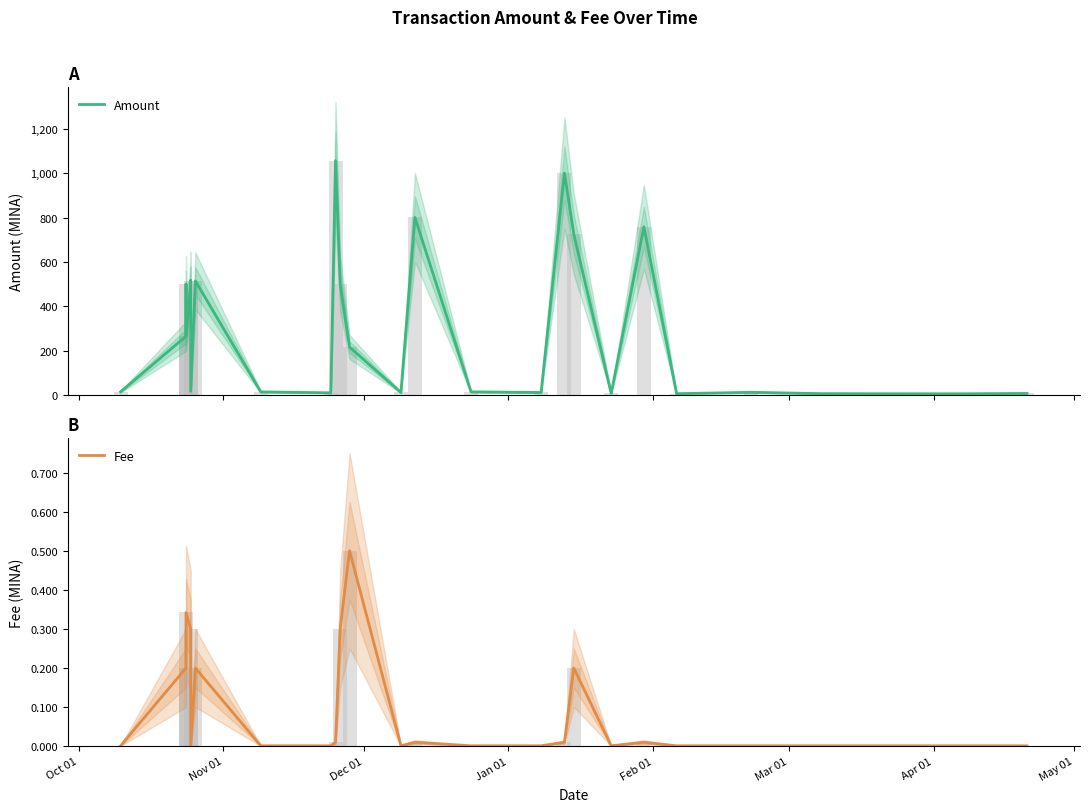

Reading left to right, transcribe all the data shown in this chart.

Amount: 15.0	265.0	500.0	267.0	499.1	516.0	17.3	514.5	14.5	10.2	1056.4	499.3	216.3	11.8	800.2	14.5	11.7	1000.0	724.8	7.7	758.0	6.5	12.5	6.6	6.1	5.8	7.4
Fee: 0.0	0.2	0.2	0.3	0.3	0.2	0.0	0.2	0.0	0.0	0.0	0.3	0.5	0.0	0.0	0.0	0.0	0.0	0.2	0.0	0.0	0.0	0.0	0.0	0.0	0.0	0.0